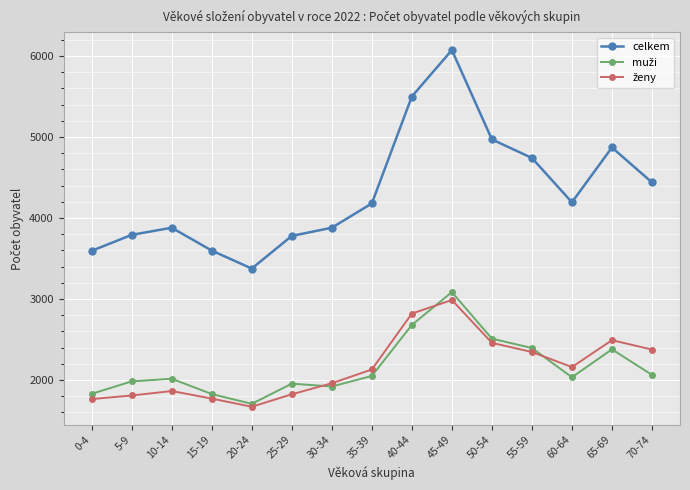

True or false: celkem has more than 1 interior local peaks.

True